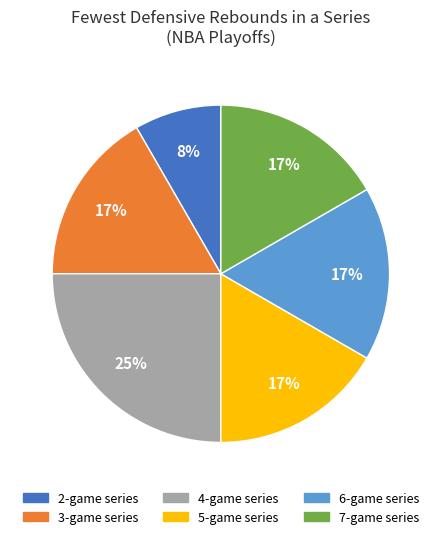

True or false: 2-game series accounts for 23% of the total.

False